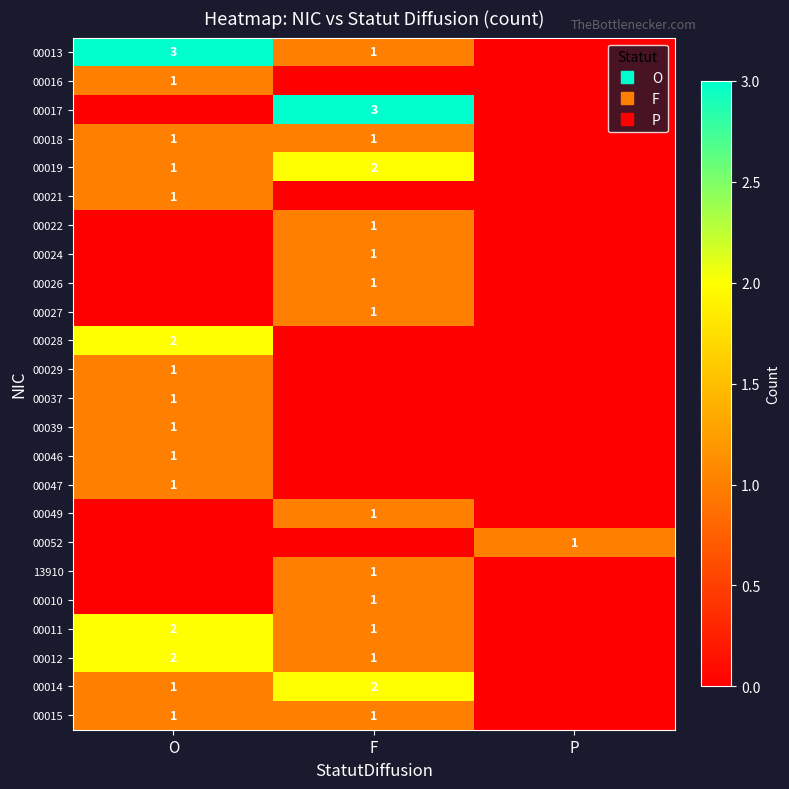

Which has a higher value, F or P?

F